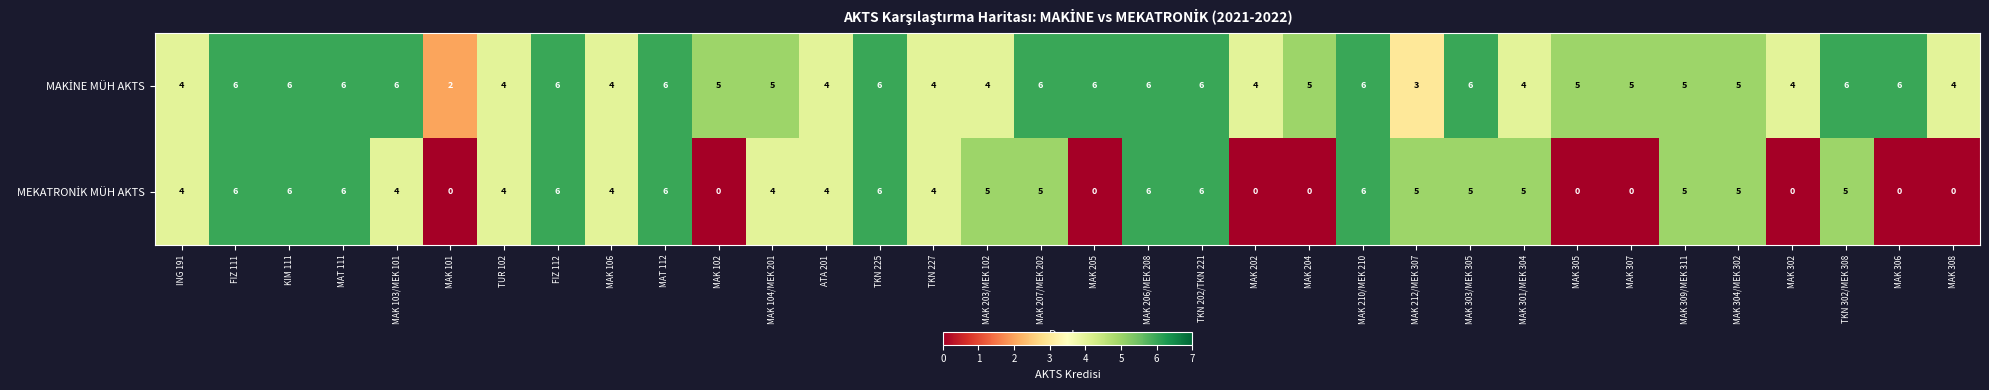

What is the total value across all series at KIM 111?

12